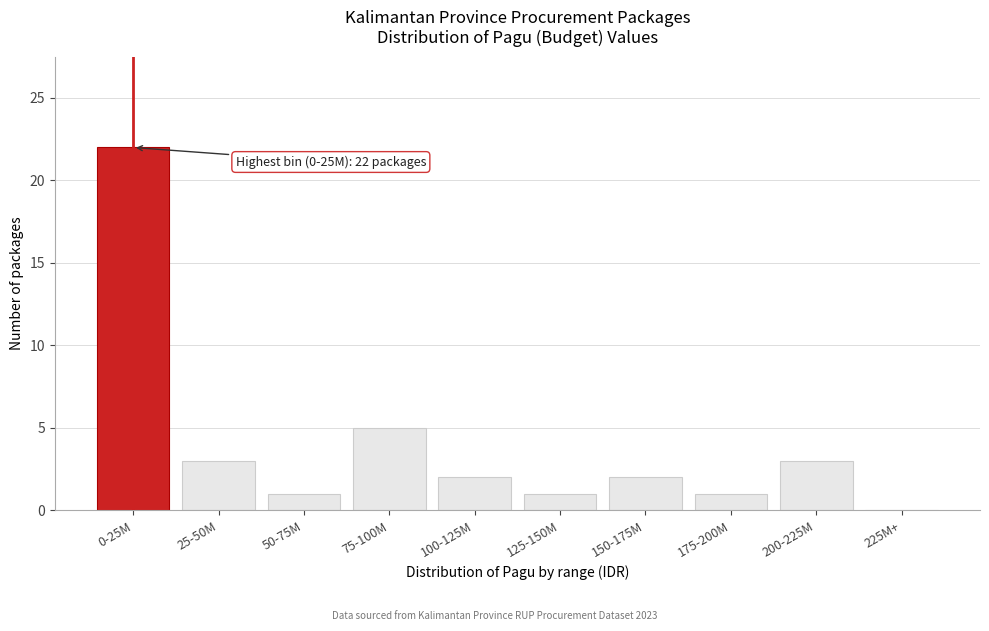

Reading left to right, transcribe all the data shown in this chart.

0-25M=22	25-50M=3	50-75M=1	75-100M=5	100-125M=2	125-150M=1	150-175M=2	175-200M=1	200-225M=3	225M+=0